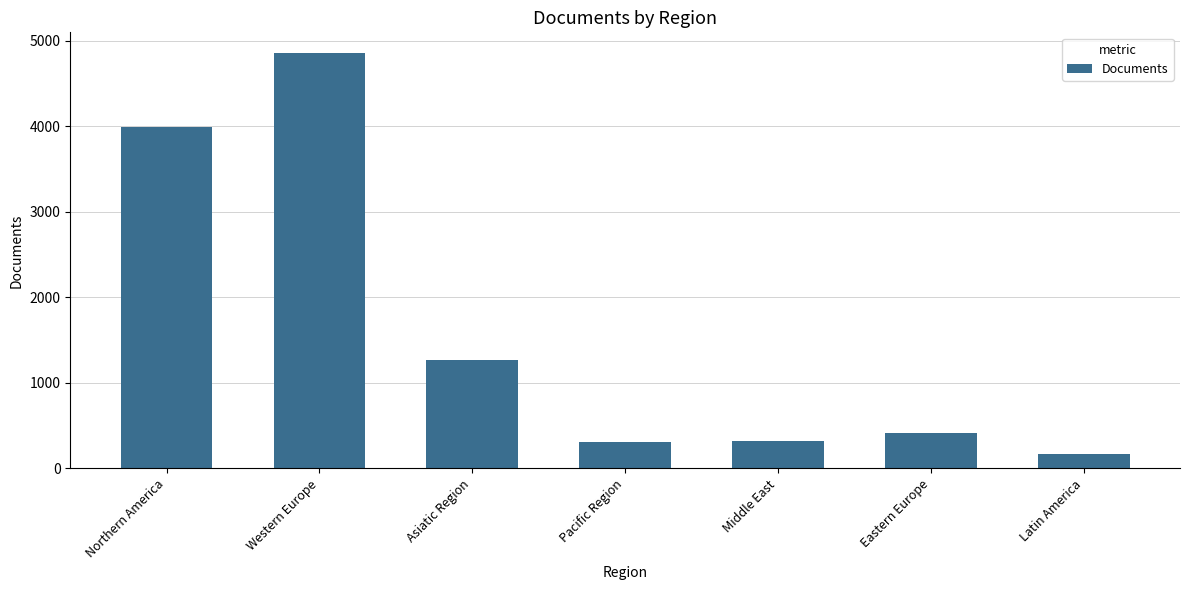

What is the label of the 6th bar from the left?

Eastern Europe